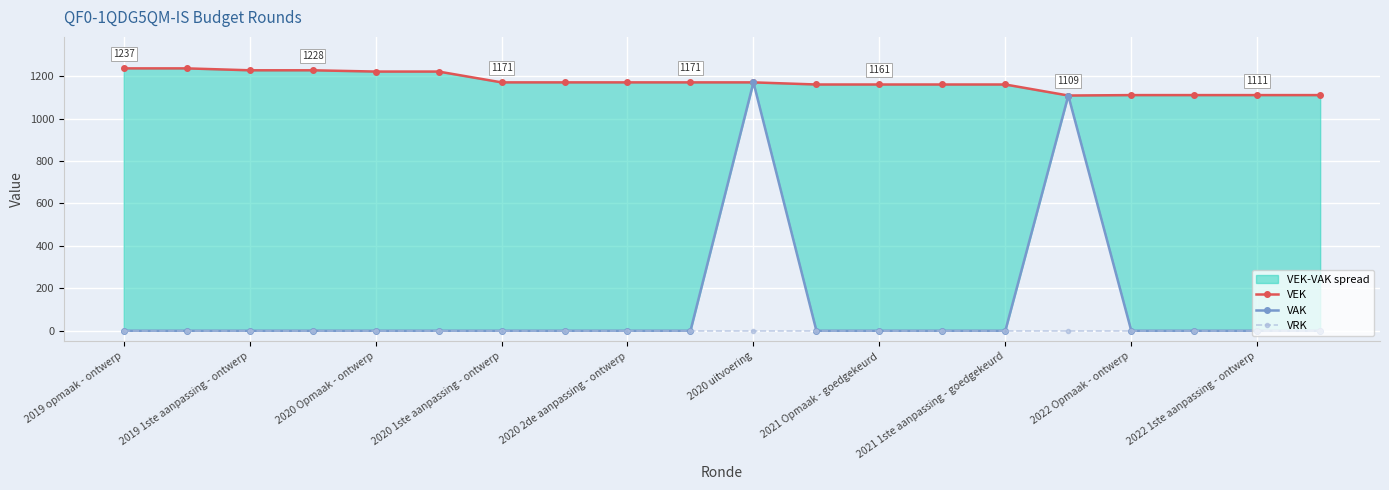

True or false: VEK and VRK cross at least once.

False